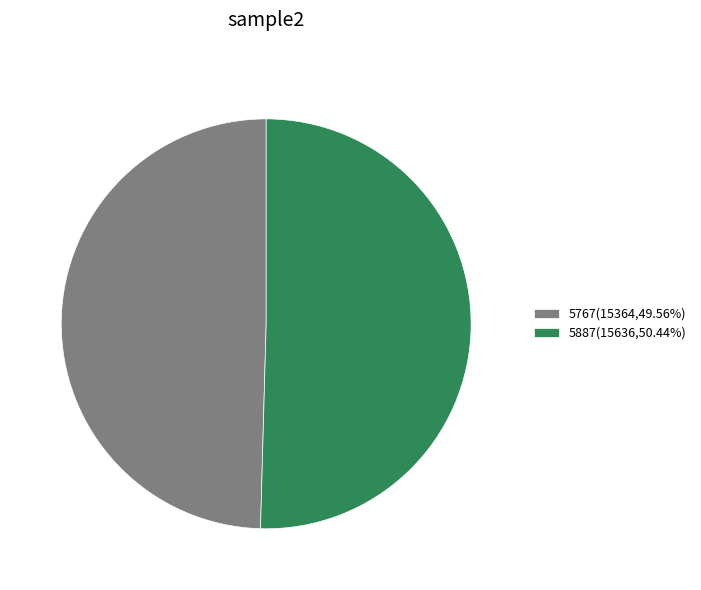

What is the ratio of the value at 5887(15636,50.44%) to the value at 5767(15364,49.56%)?

1.0